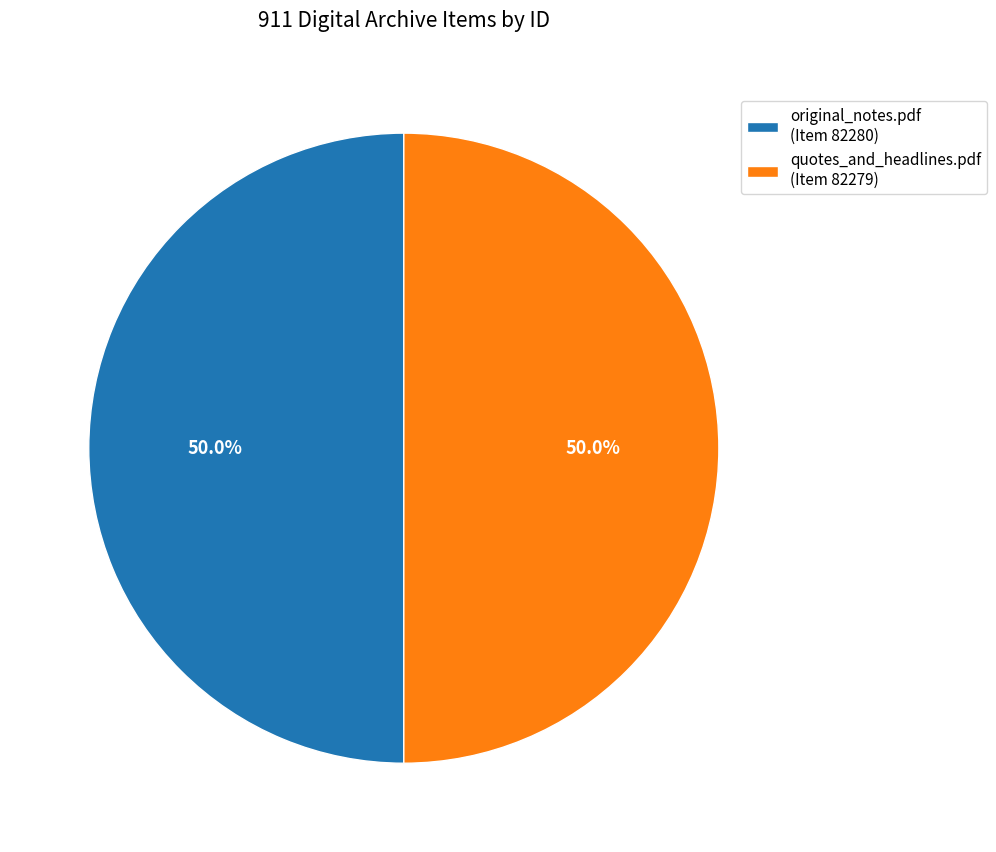

Count the number of slices in the pie.

2